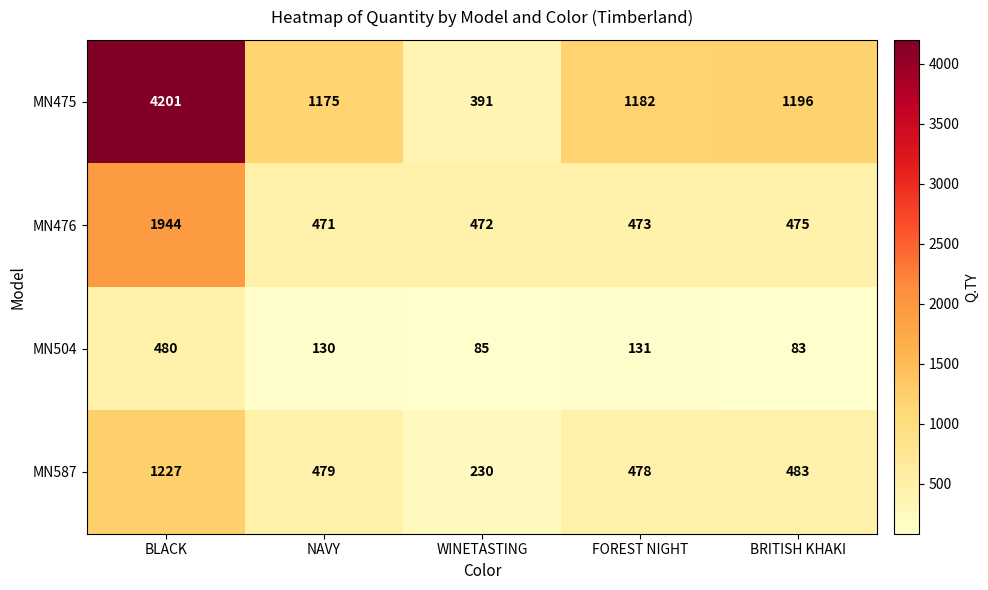

What is the sum of the MN475 values at NAVY and BLACK?

5376